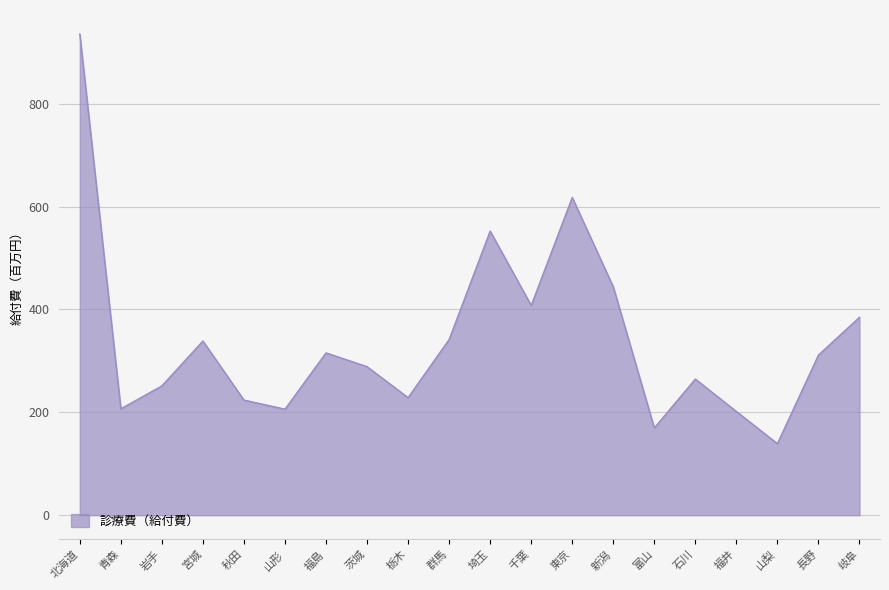

Is this an area chart (filled region under the line)?

Yes